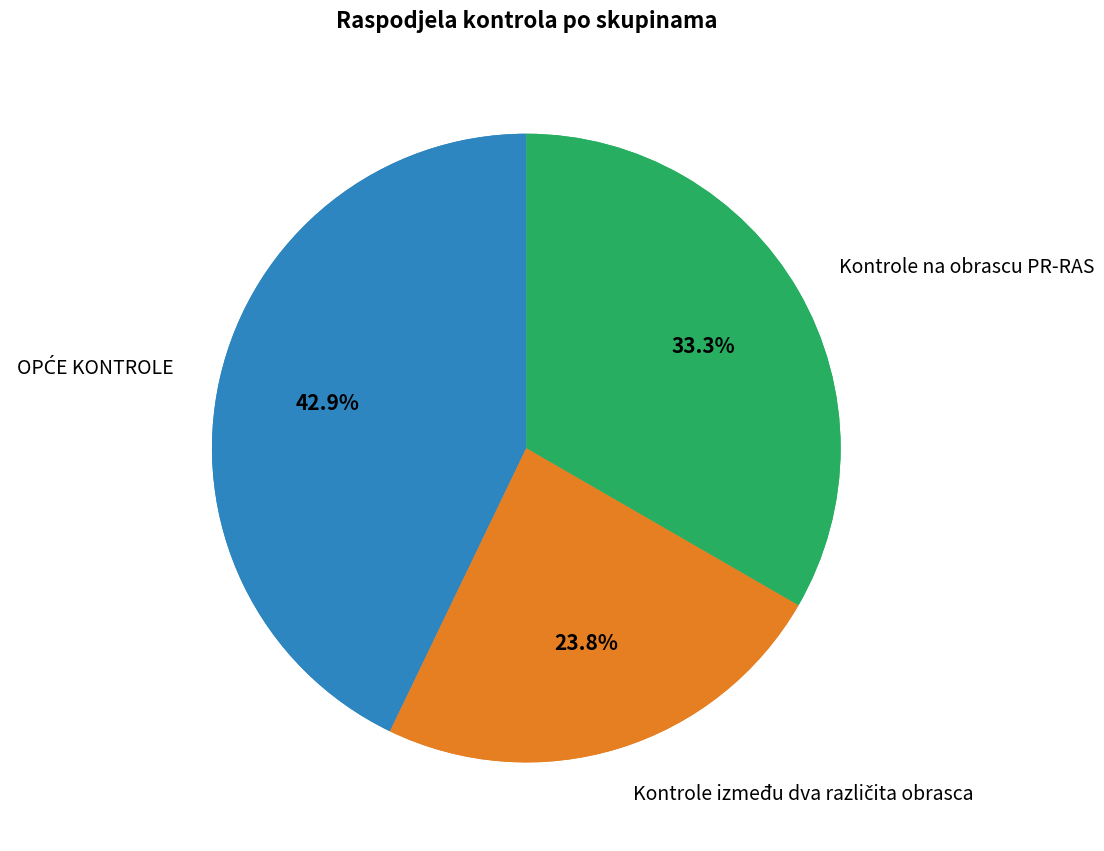

How many segments does this pie chart have?

3